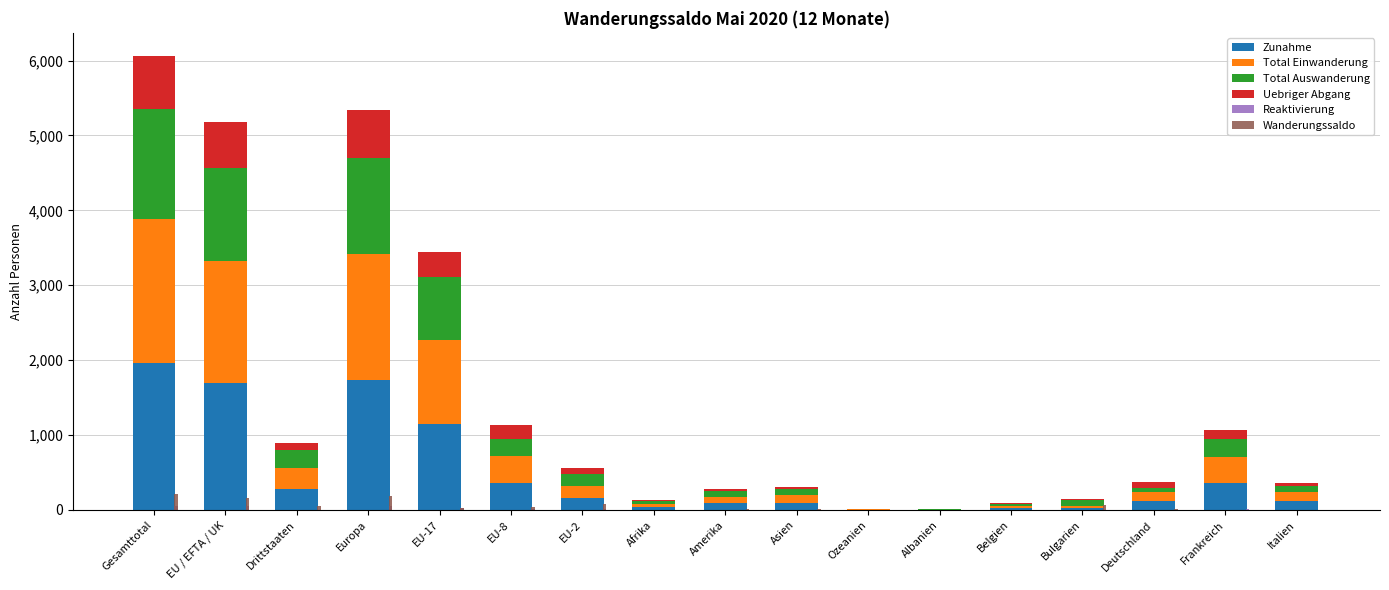

Which series has the largest range (max minus min)?

Zunahme